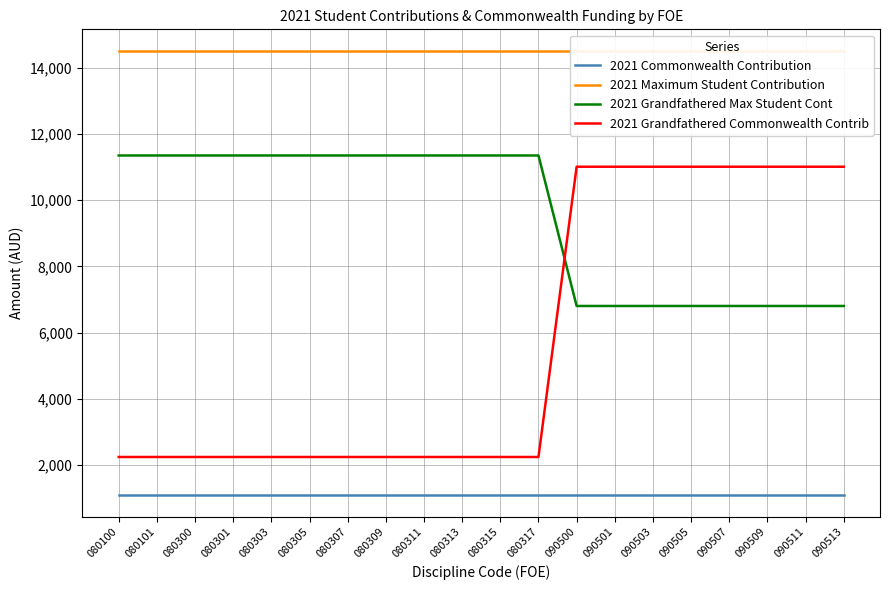

What is the difference between the maximum and minimum values in the 2021 Grandfathered Commonwealth Contrib series?

8778